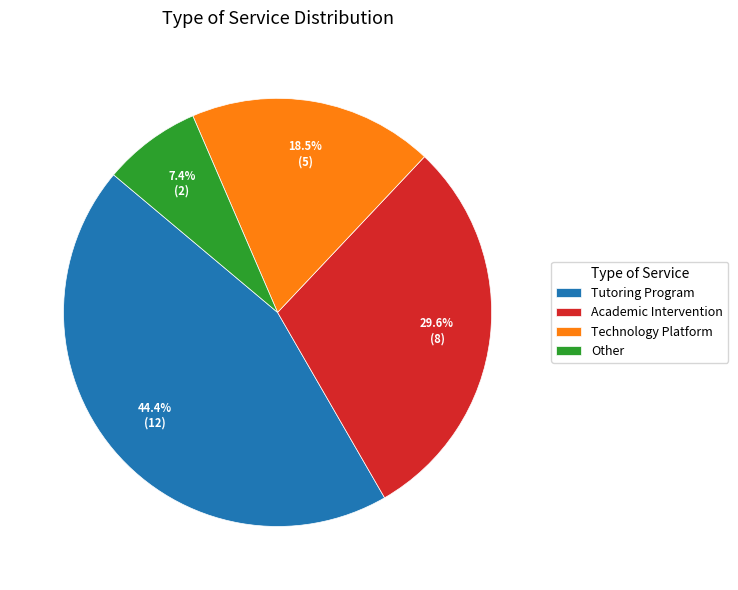

How many segments does this pie chart have?

4